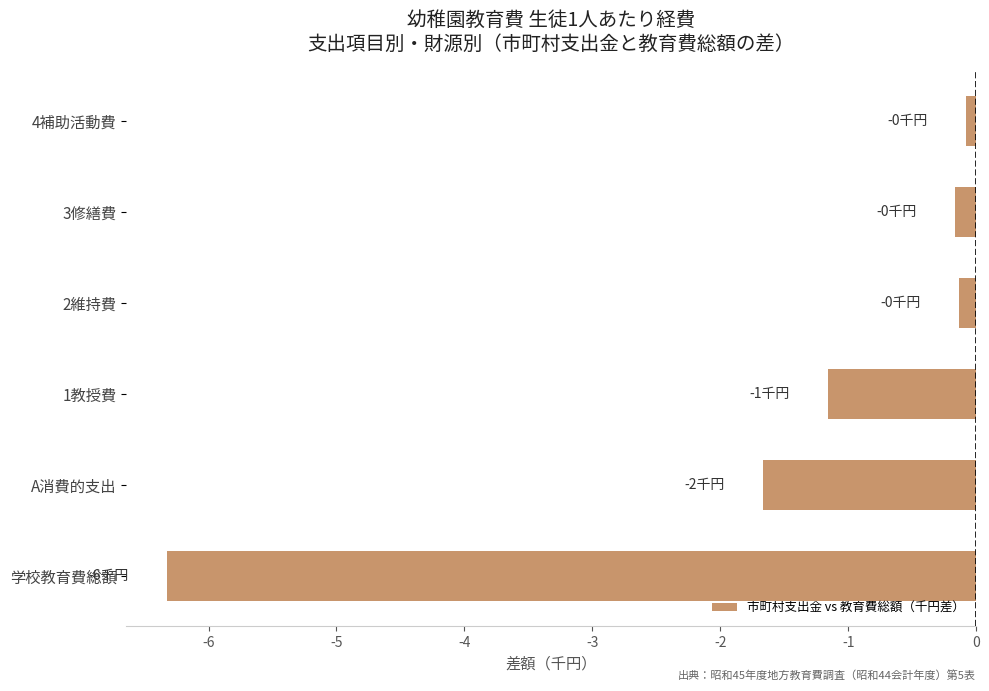

What is the change in value from A消費的支出 to 3修繕費?

+1.5